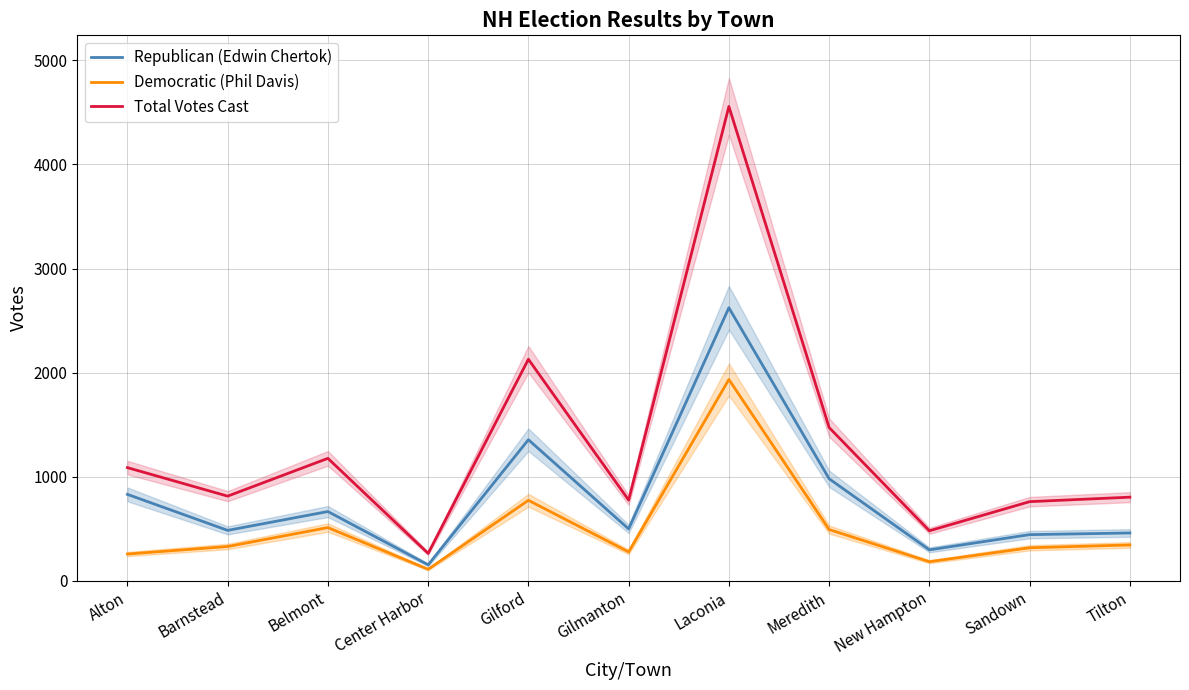

True or false: Democratic (Phil Davis) and Total Votes Cast cross at least once.

False